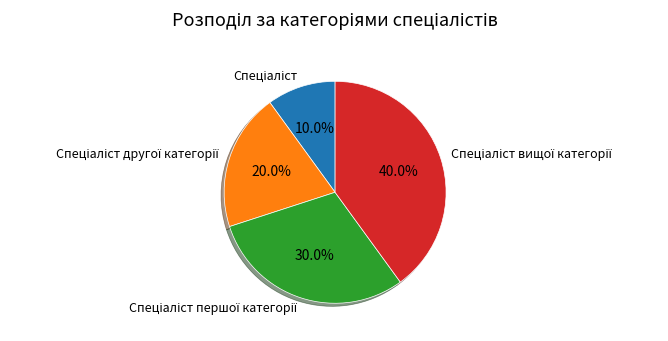

Is there a majority slice in this chart?

No